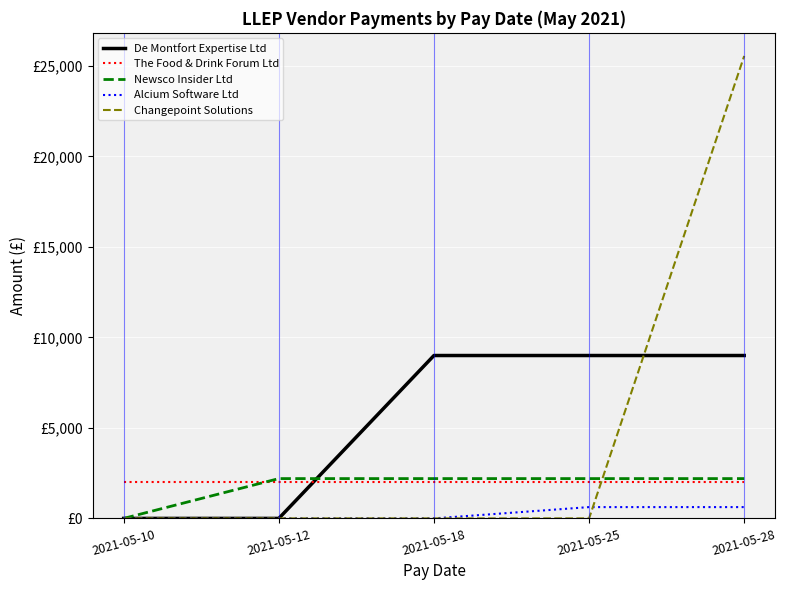

True or false: The Food & Drink Forum Ltd and Alcium Software Ltd cross at least once.

False